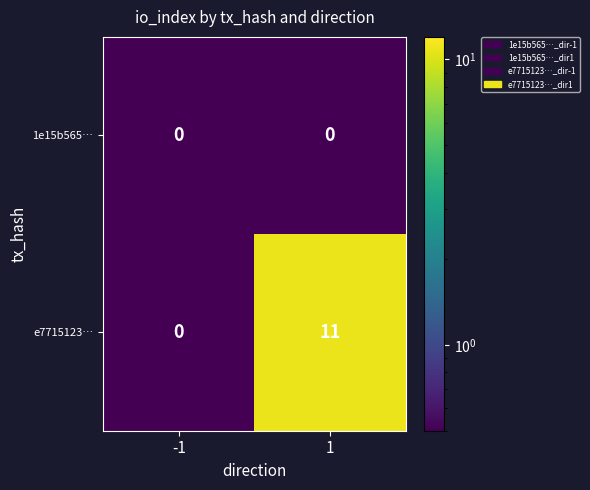

Reading left to right, extract all data points from this chart.

1e15b565…: 0	0
e7715123…: 0	11